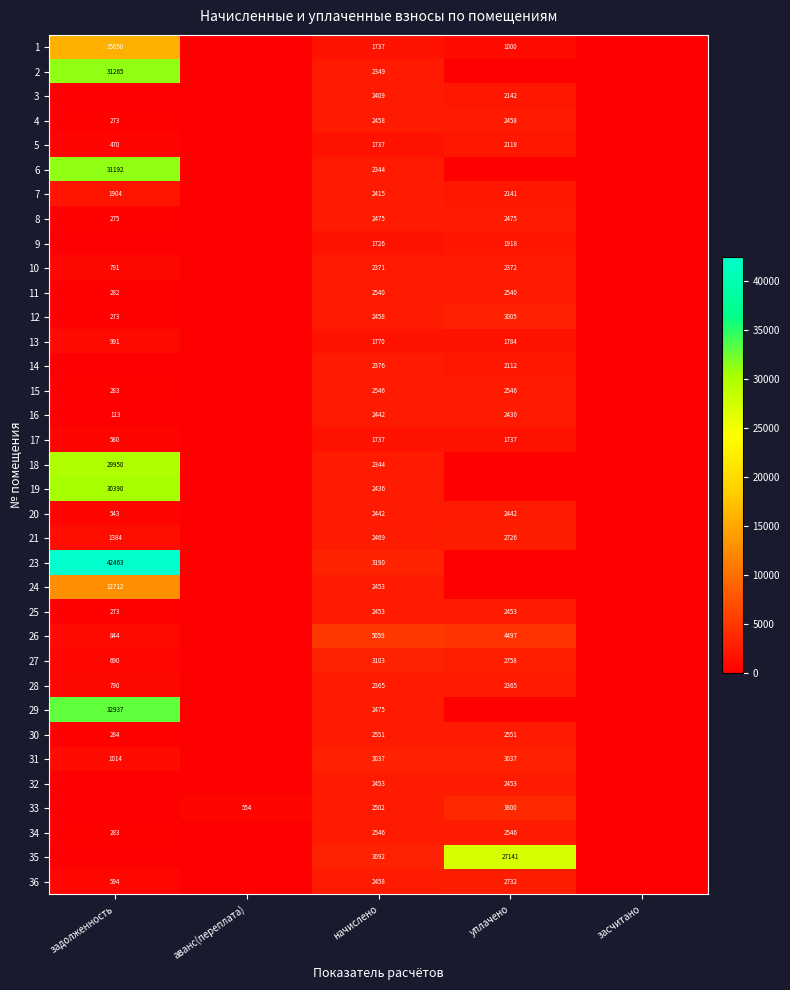

What is the total value across all series at задолженность?

239491.1